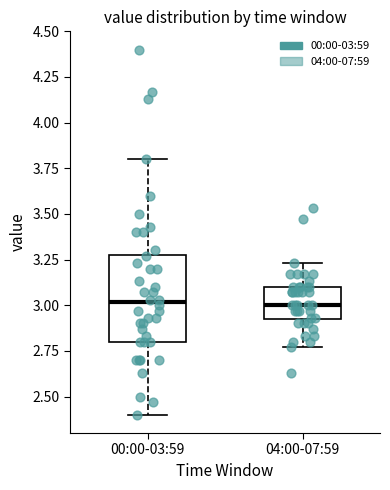

Reading left to right, read every box against the y-axis: the position of its median line, the range the box covers, and the ends of its whiskers. The values are not printed on the chart, so give them approximately, as read against the axis.

00:00-03:59: median 3.00, box 2.80 to 3.30, whiskers 2.40 to 3.80
04:00-07:59: median 3.00, box 2.90 to 3.10, whiskers 2.75 to 3.25